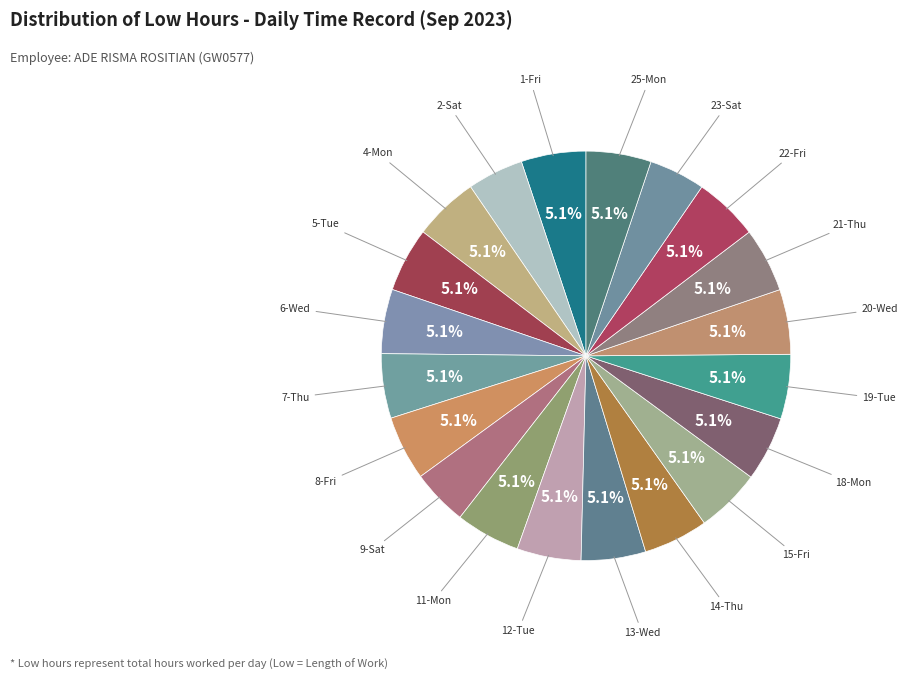

How many slices are in this pie chart?

20